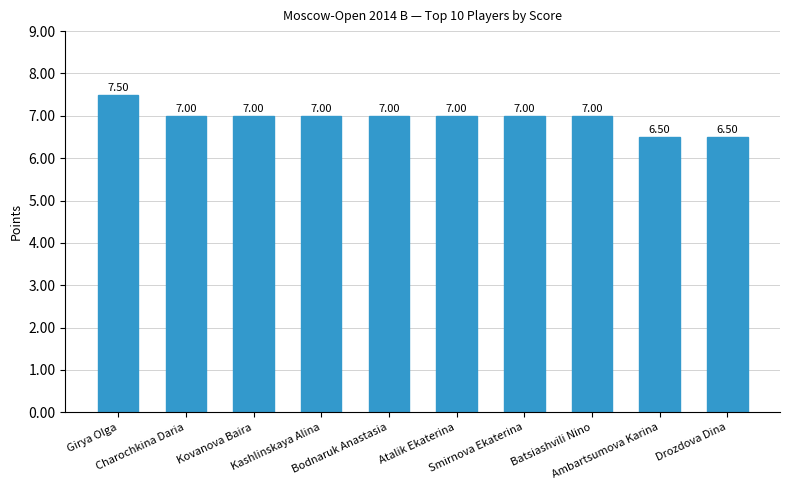

True or false: the data shows 7.0 at Atalik Ekaterina.

True